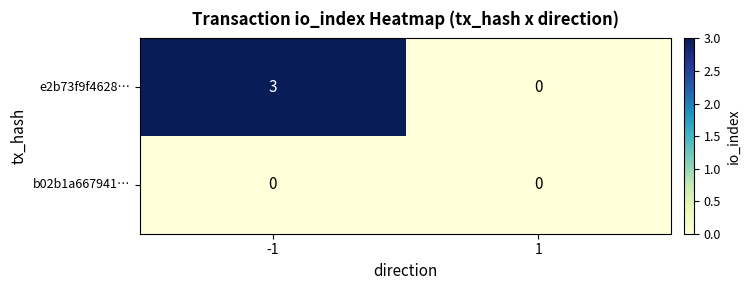

At which category does the chart reach its peak across all series?

-1